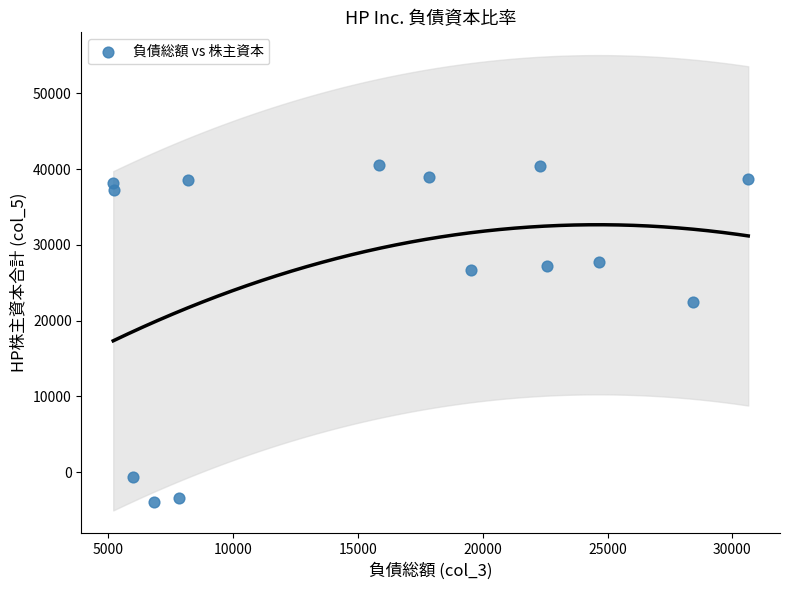

What Y value in the scatter plot is closest to 18314?

22436